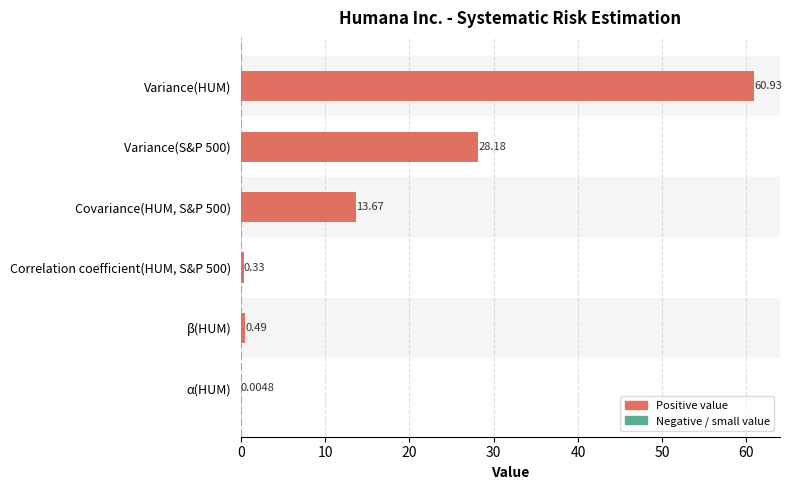

What is the sum of all values?

103.6